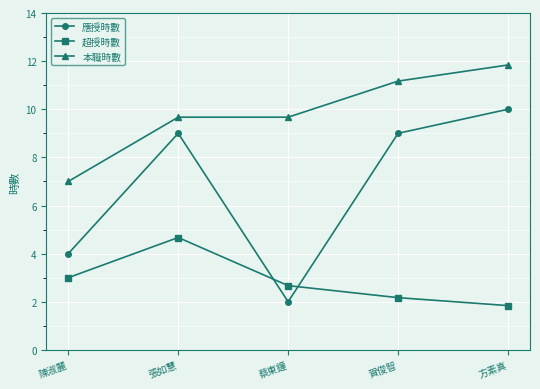

Reading right to left, list all the values displayed in this chart.

應授時數: 10.0	9.0	2.0	9.0	4.0
超授時數: 1.8	2.2	2.7	4.7	3.0
本職時數: 11.8	11.2	9.7	9.7	7.0